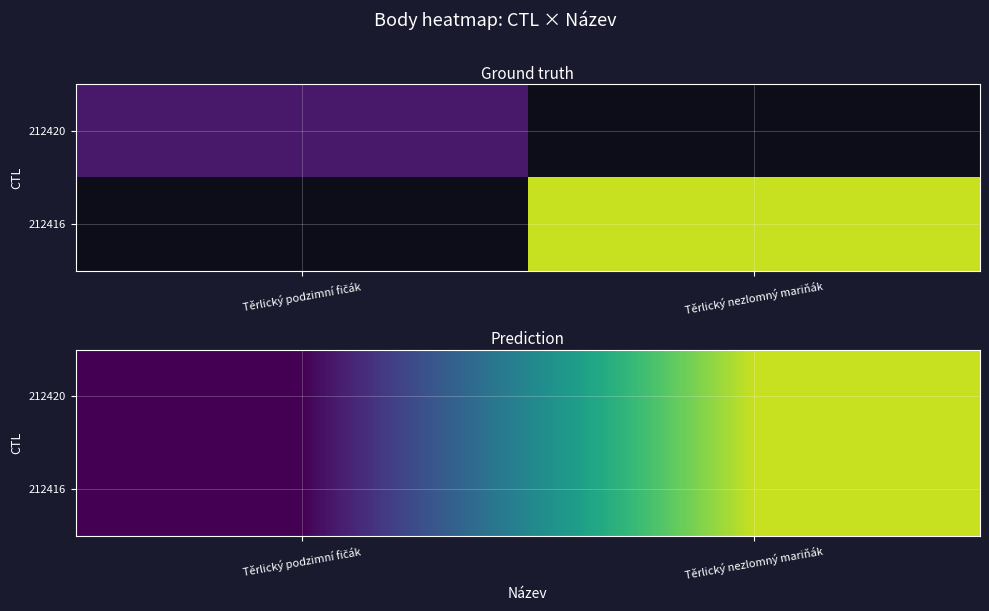

Rank the categories by 212416 value from lowest to highest.

Těrlický podzimní fičák, Těrlický nezlomný mariňák